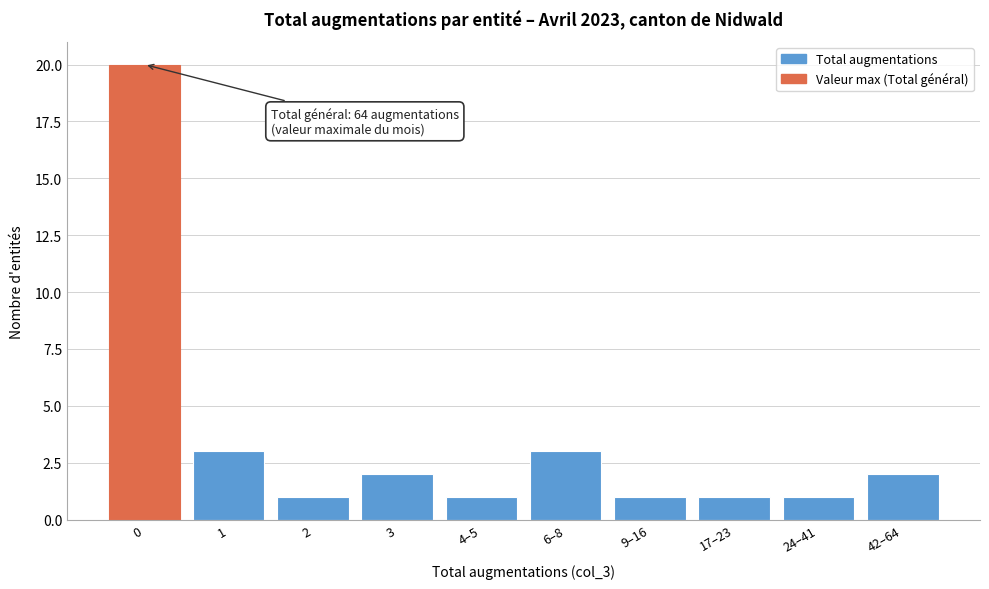

Reading left to right, extract all data points from this chart.

0=20	1=3	2=1	3=2	4–5=1	6–8=3	9–16=1	17–23=1	24–41=1	42–64=2